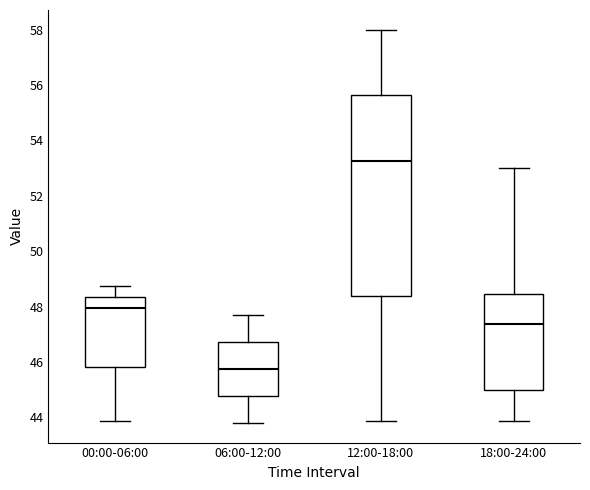

Which box is the tallest, from its lower edge to its upper edge?

12:00-18:00